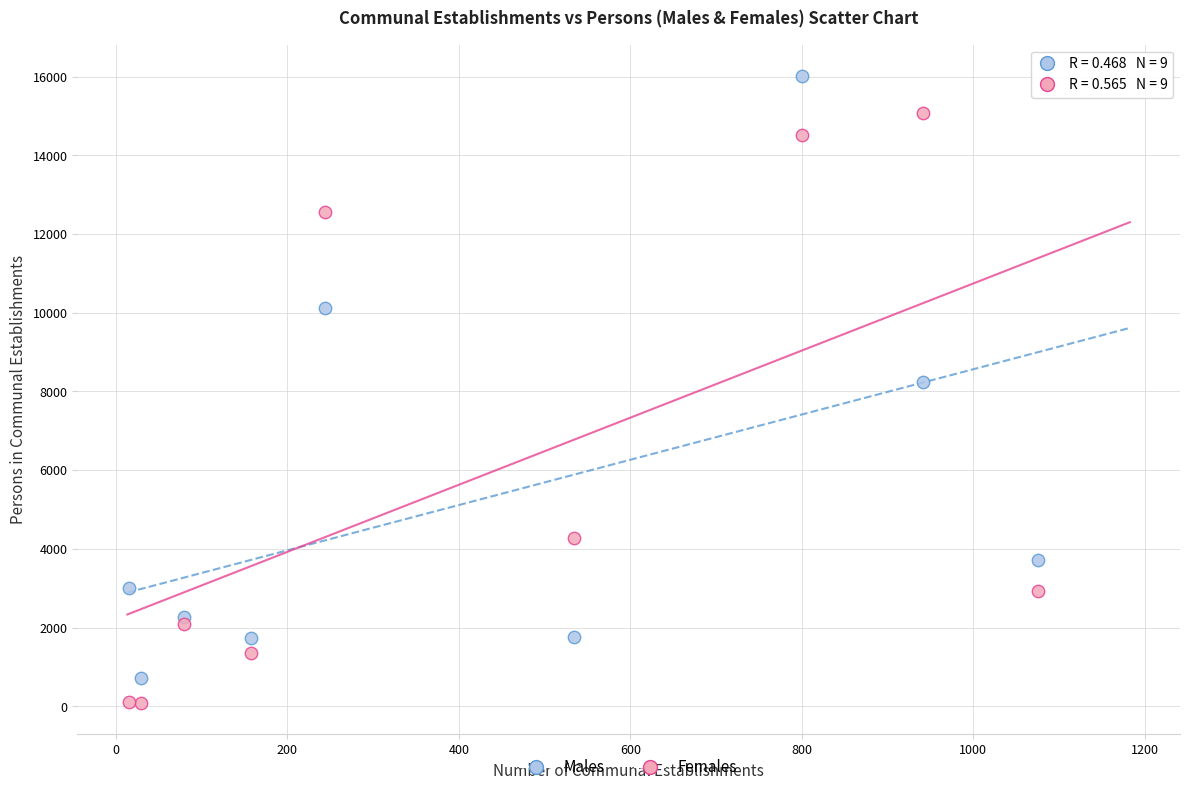

Which series reaches the minimum Y coordinate?

Females